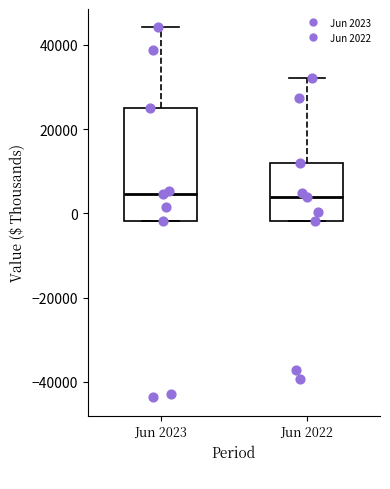

Reading left to right, transcribe this box plot: for each box, give where its median line is, the range the box spans, and where its two whiskers end, as read against the y-axis. The values are not printed on the chart, so give them approximately, as read against the axis.

Jun 2023: median 4000, box -2000 to 26000, whiskers -2000 to 44000
Jun 2022: median 4000, box -2000 to 12000, whiskers -2000 to 32000